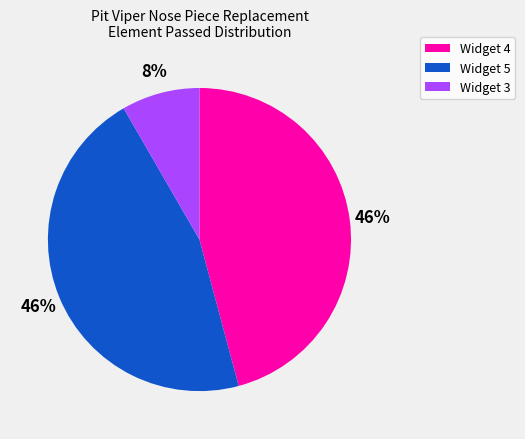

To the nearest percent, what portion does Widget 5 represent?

46%